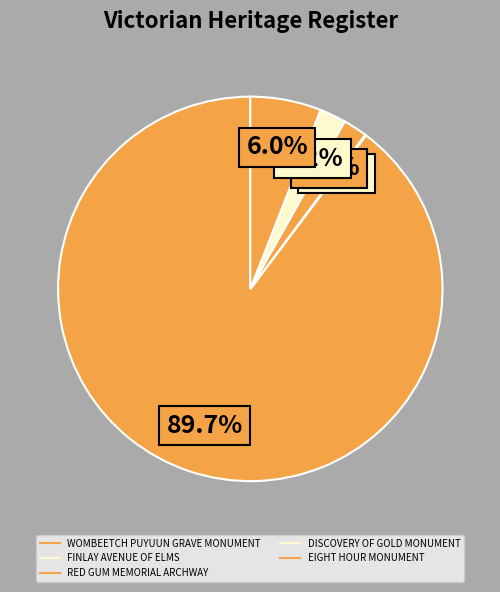

To the nearest percent, what is the average slice percentage?

20%